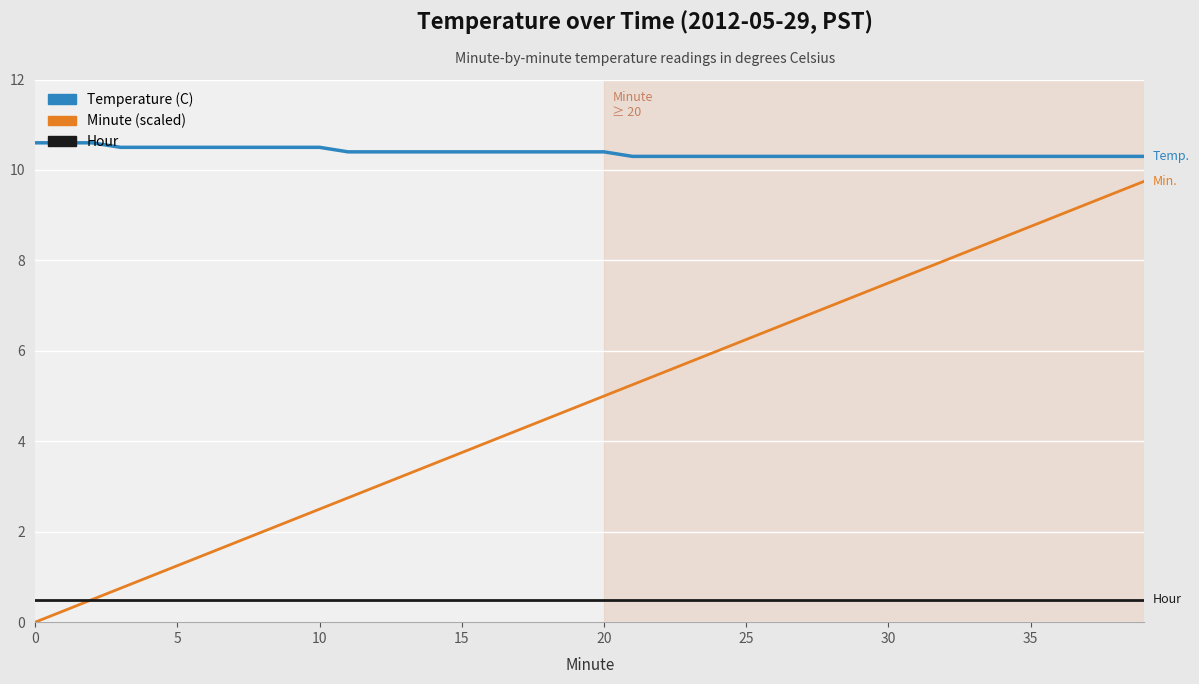

List the series in order of their overall mean, lowest first.

Hour, Minute (scaled), Temperature (C)